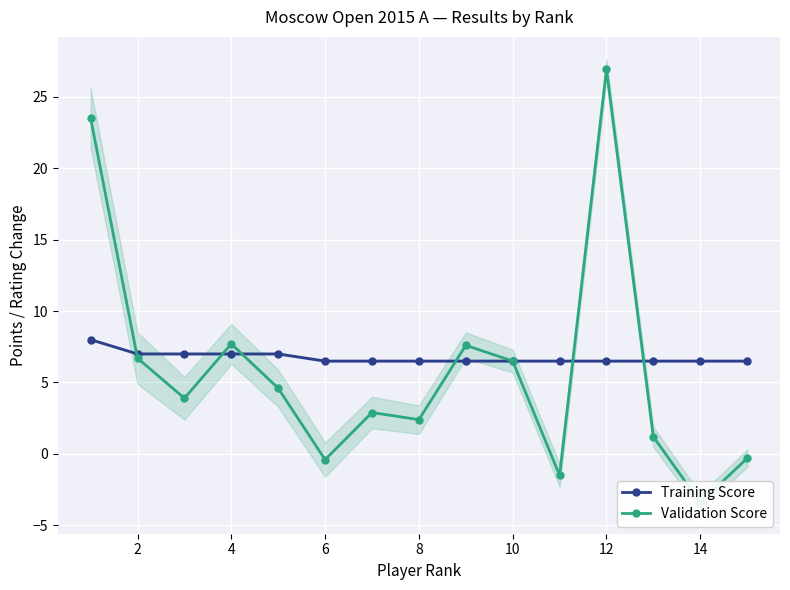

What is the value of the Validation Score point at the 12th from the left?

26.9